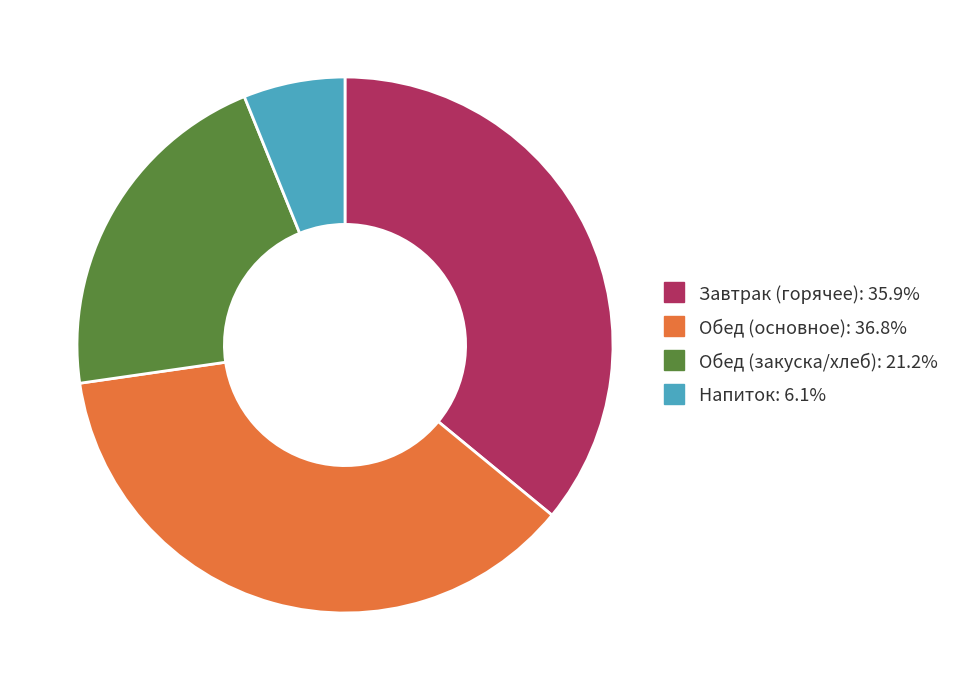

Does any single category account for the majority?

No